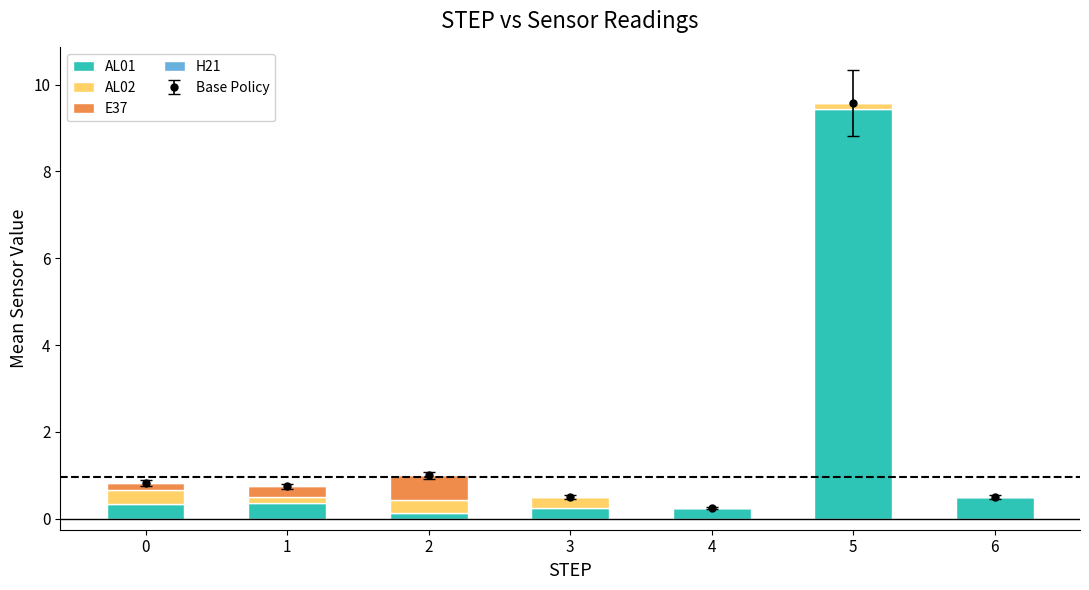

Between 0 and 1, which series saw the biggest shift?

AL02